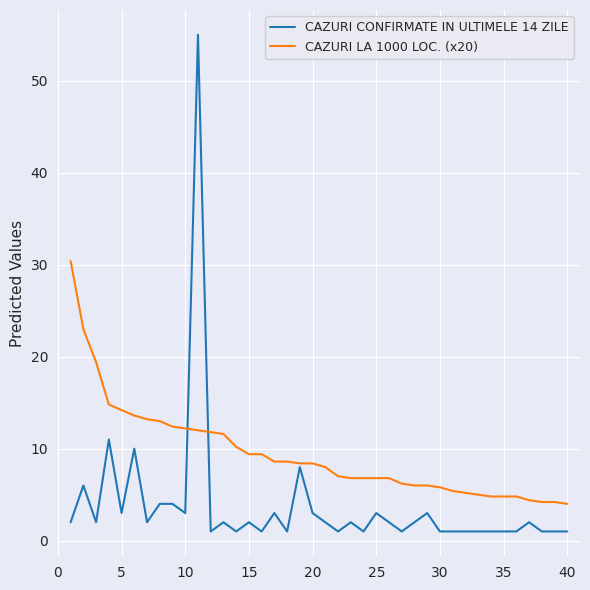

How many categories are shown in the chart?

40